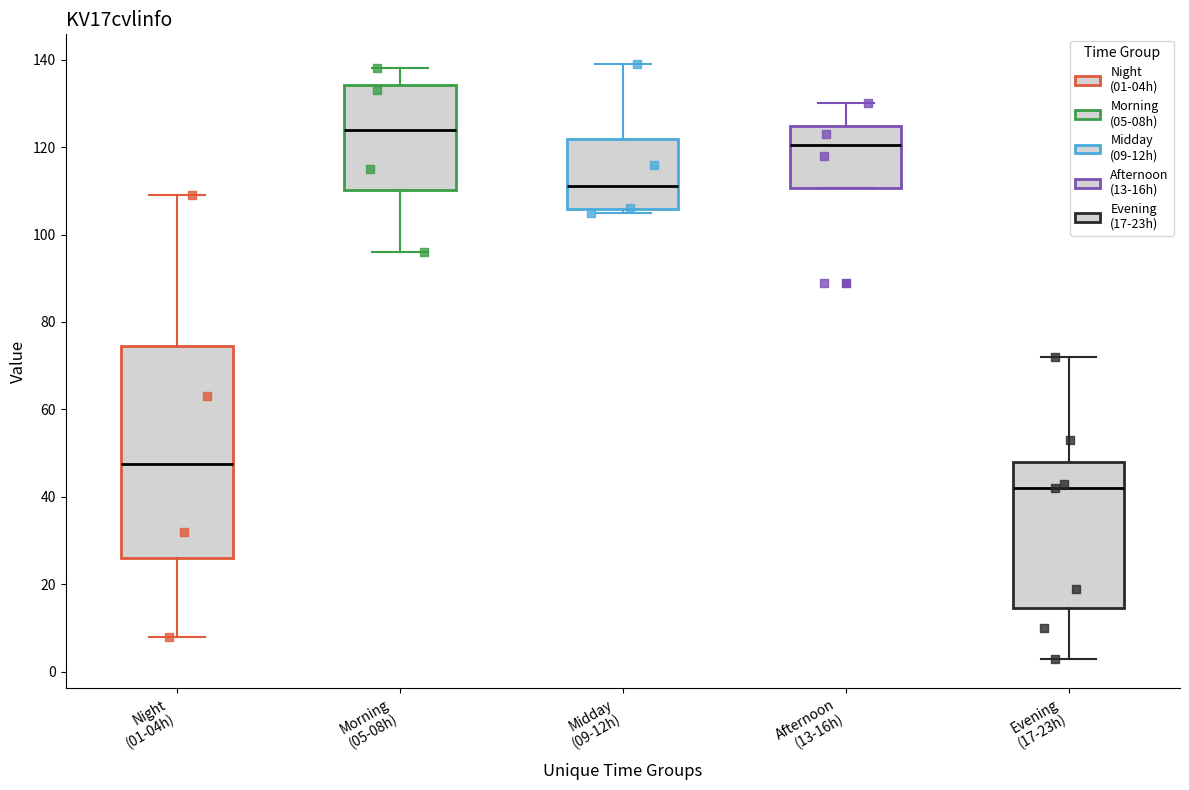

Comparing the boxes themselves (not the whiskers), which one is the tallest?

Night (01-04h)